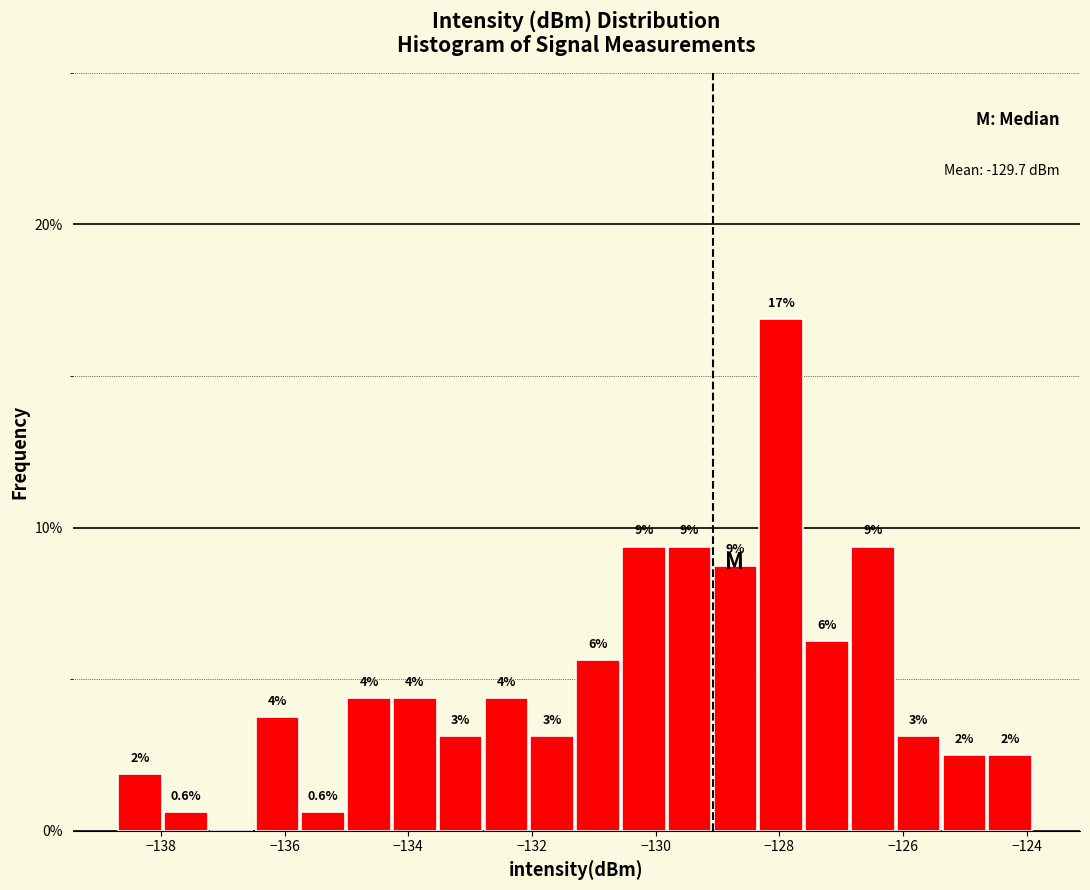

Around what value on the x-axis is the tallest bar? Give the approximate position of its centre, as read against the axis.

-128.0